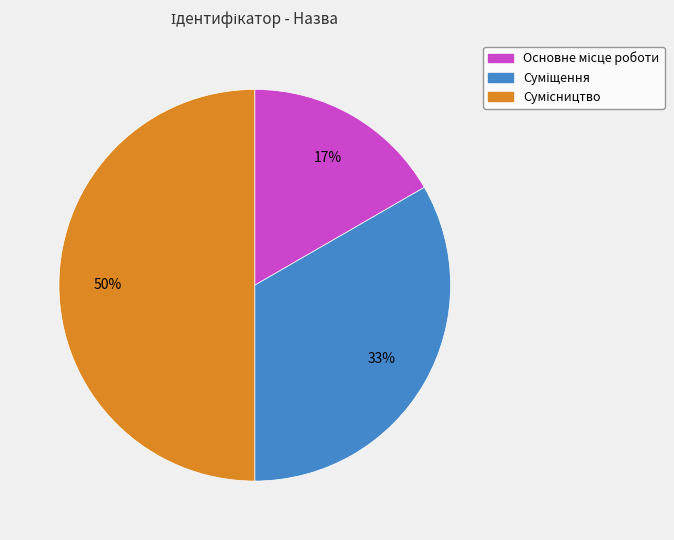

How many slices are in this pie chart?

3